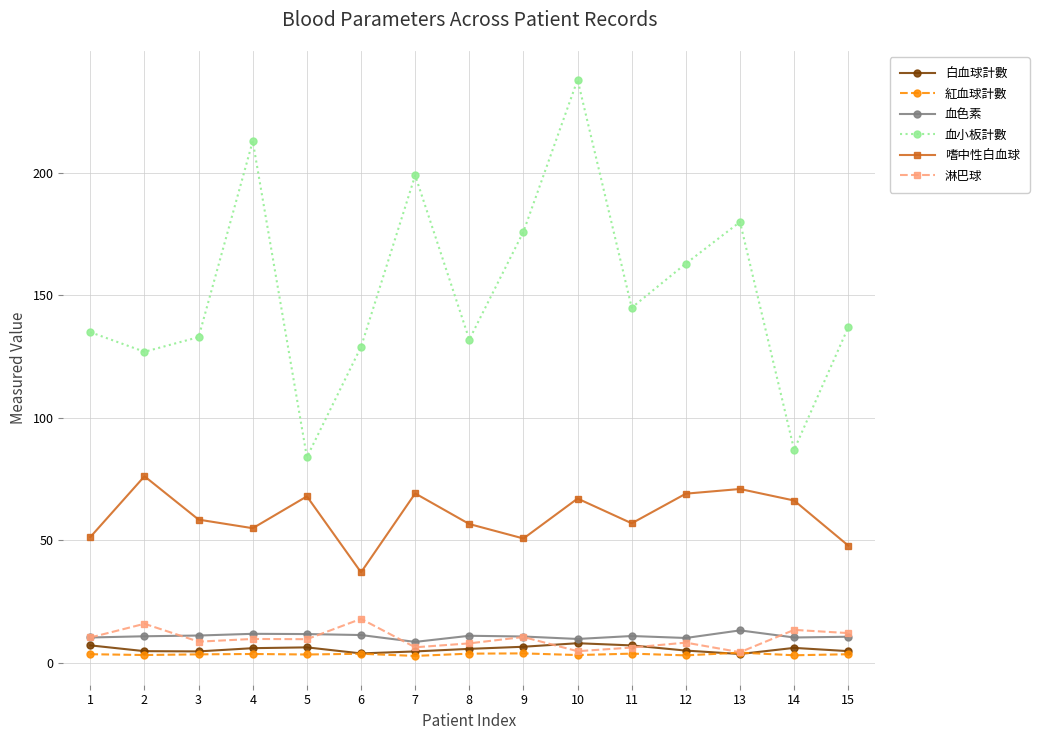

True or false: 淋巴球 has more than 0 interior local peaks.

True